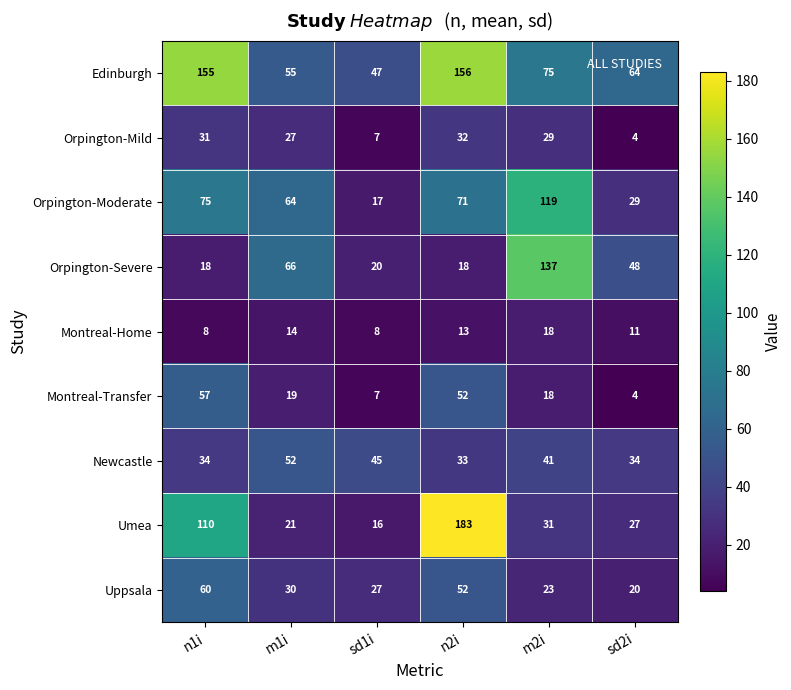

The value of Montreal-Transfer at m2i is 18. True or false?

True